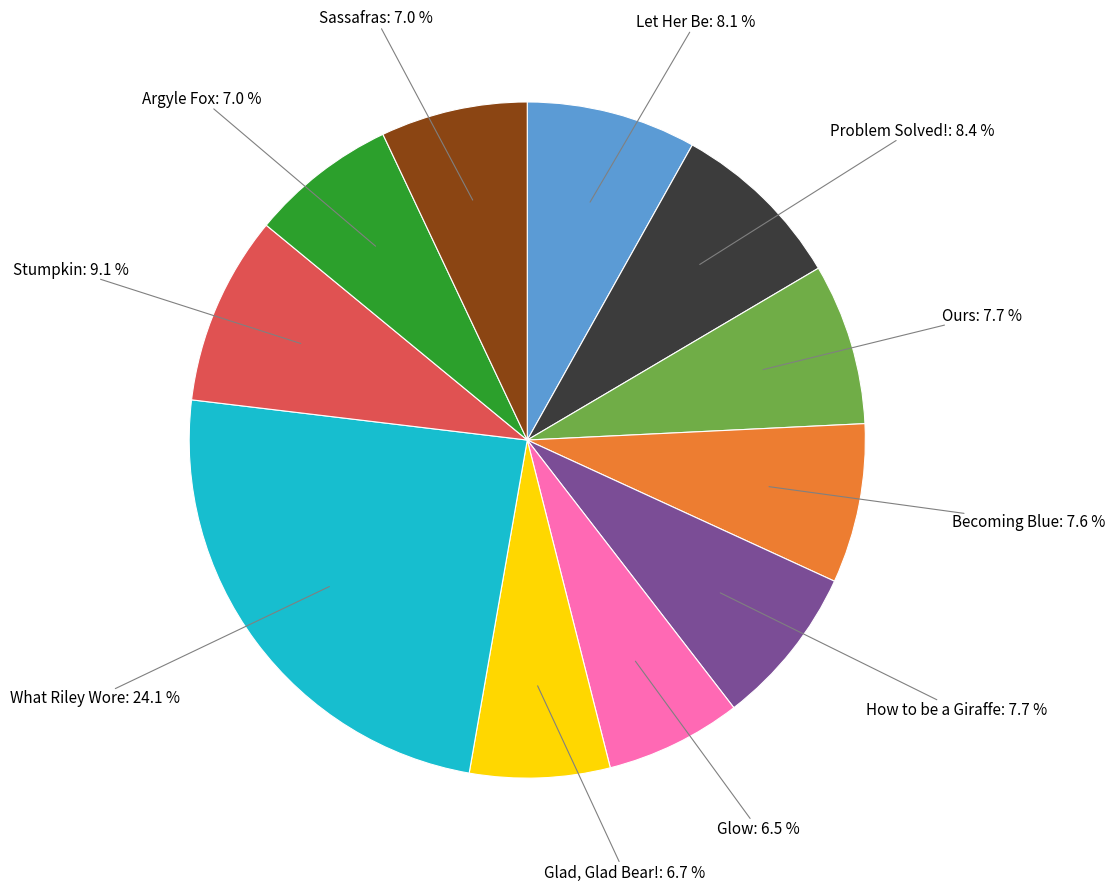

Count the number of slices in the pie.

11